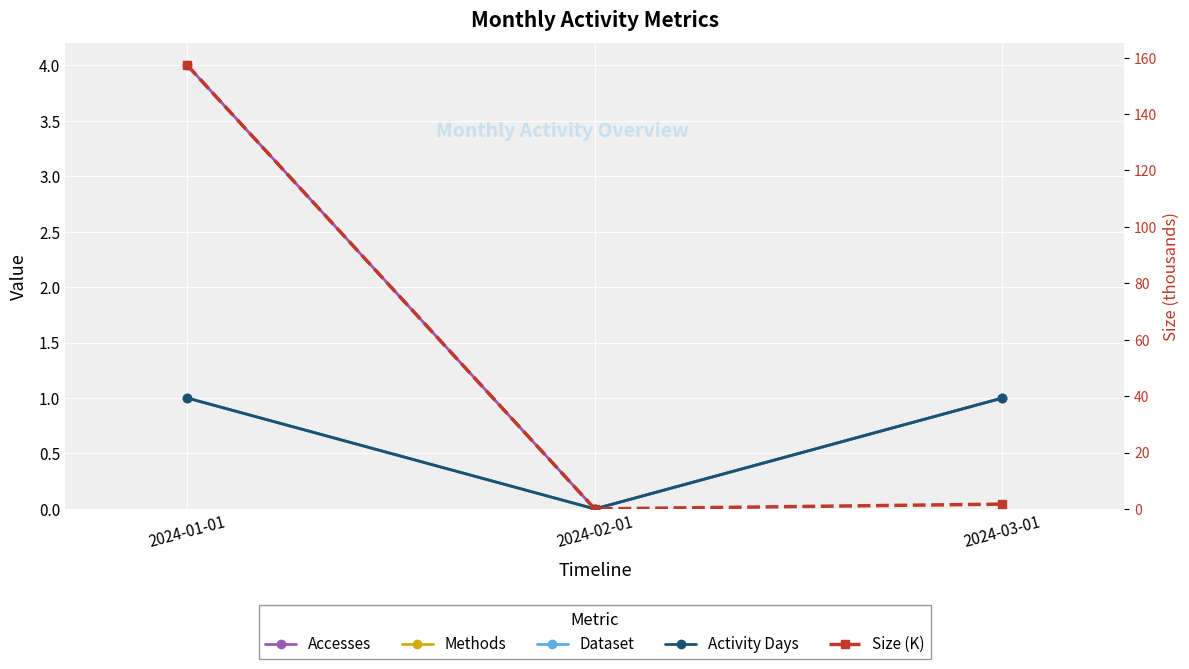

Where is Accesses nearest to the value 2?

2024-03-01